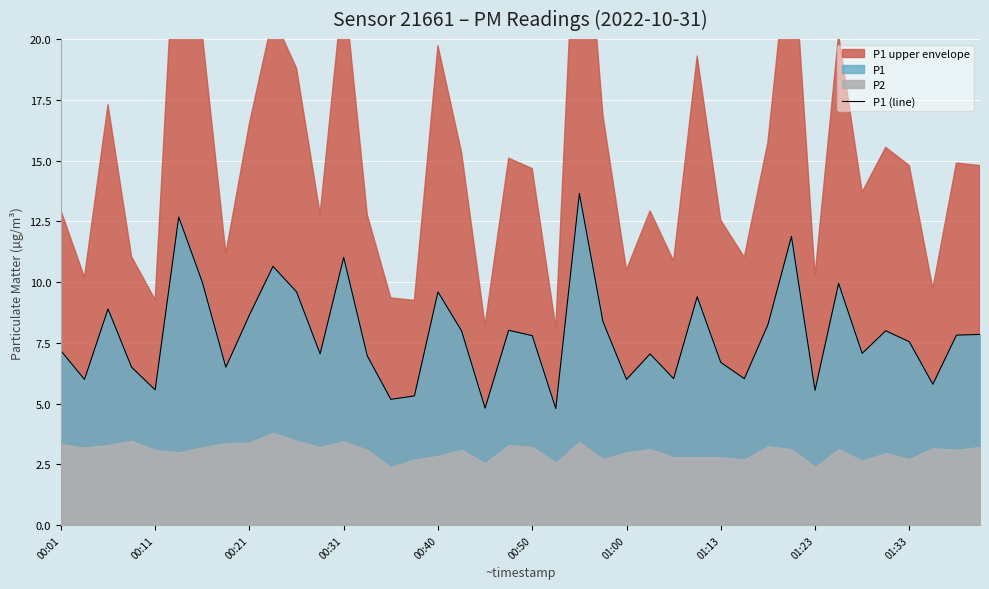

True or false: the data shows 5.3 at 15.

True